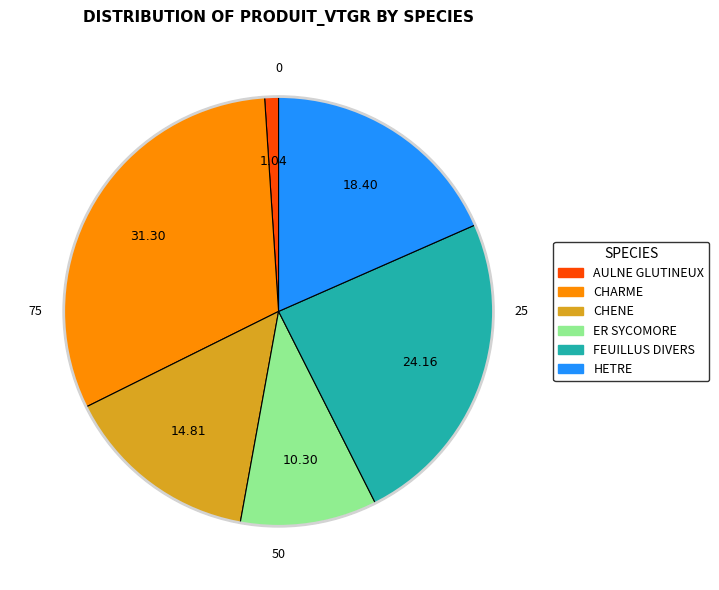

Do HETRE and ER SYCOMORE together represent more than half of the pie?

No